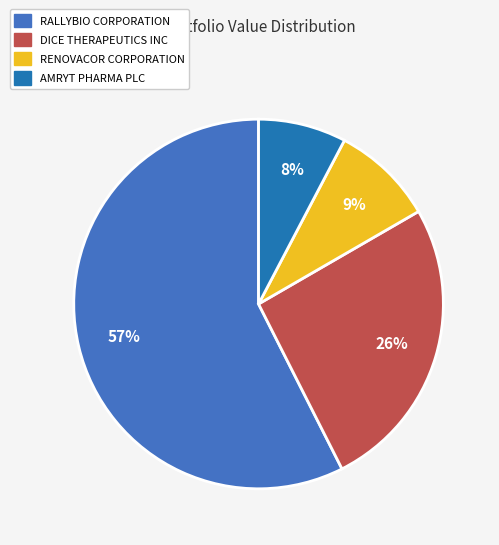

The AMRYT PHARMA PLC slice represents 8% of the pie. True or false?

True